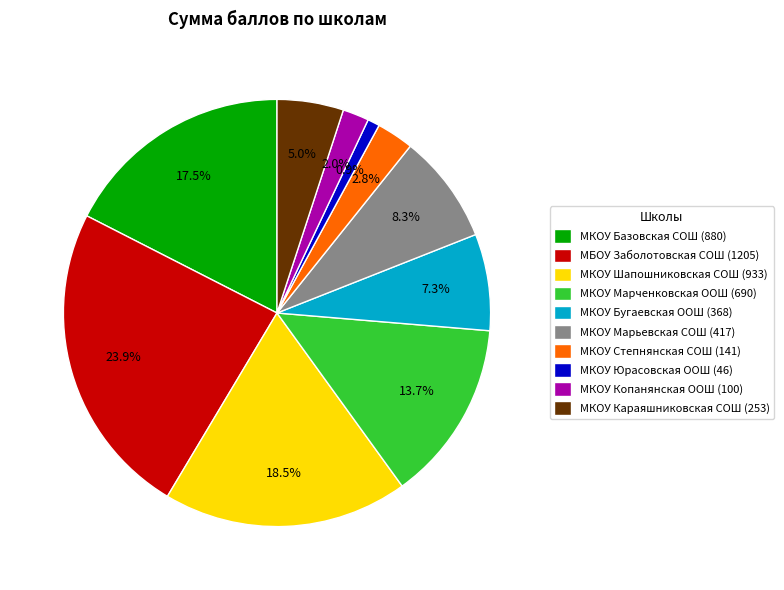

What is the ratio of the value at МКОУ Степнянская СОШ (141) to the value at МКОУ Юрасовская ООШ (46)?

3.1